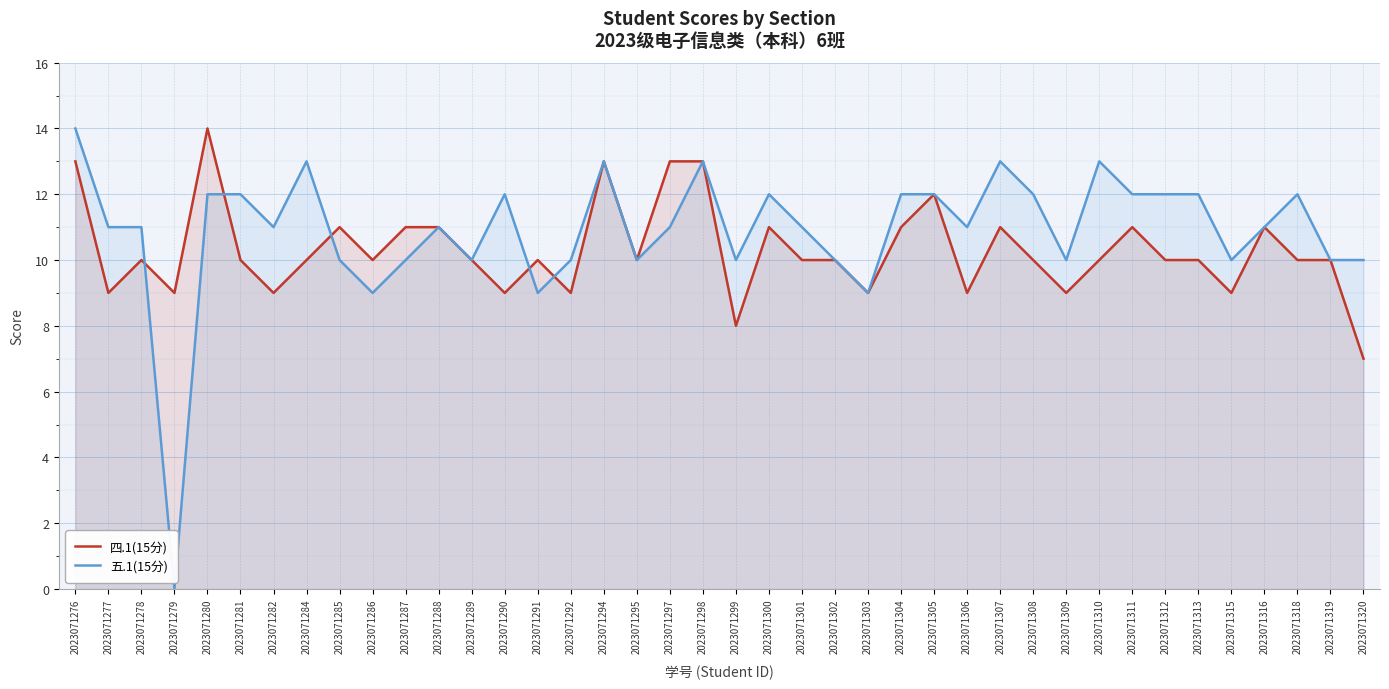

Does the chart display data point markers on the line(s)?

No